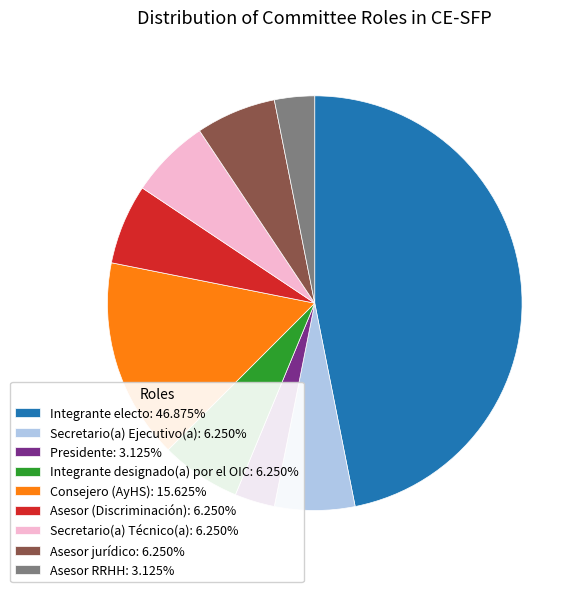

Is it true that Presidente is 10% of the pie?

False